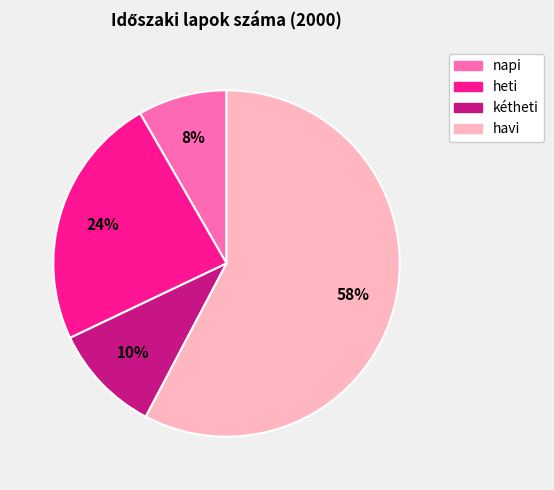

Between heti and kétheti, which is larger?

heti